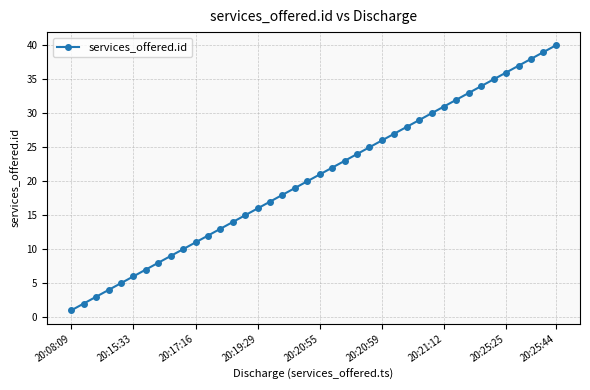

What is the difference between the maximum and minimum values?

39